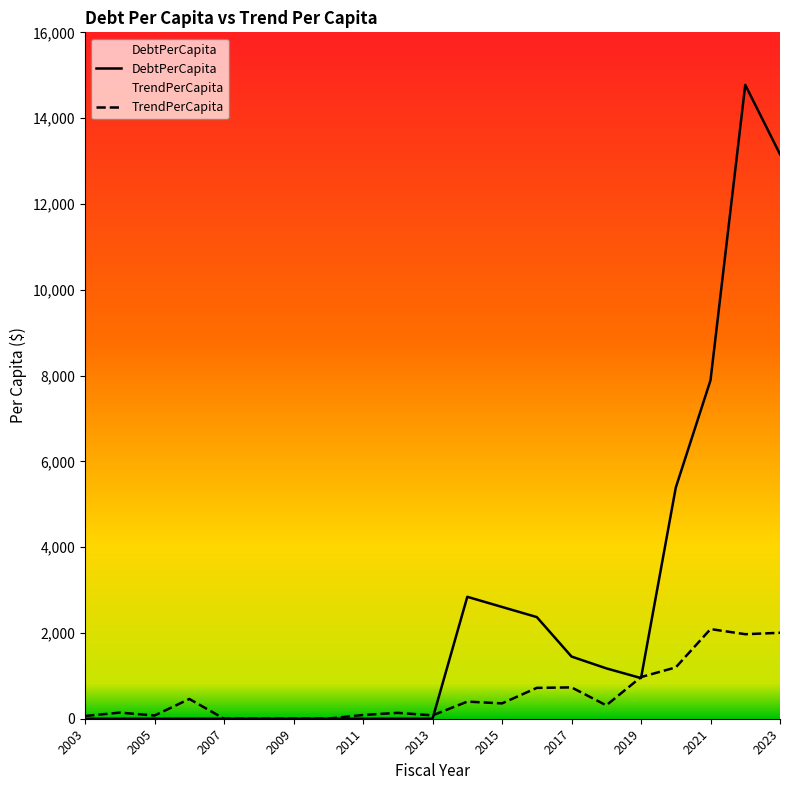

What is the value of the TrendPerCapita point at the 2nd from the left?

142.6